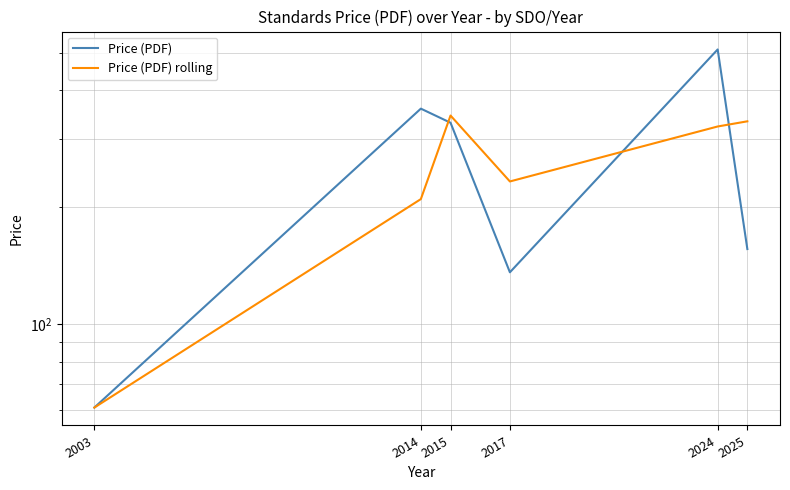

Between 2017 and 2025, which is larger?

2025